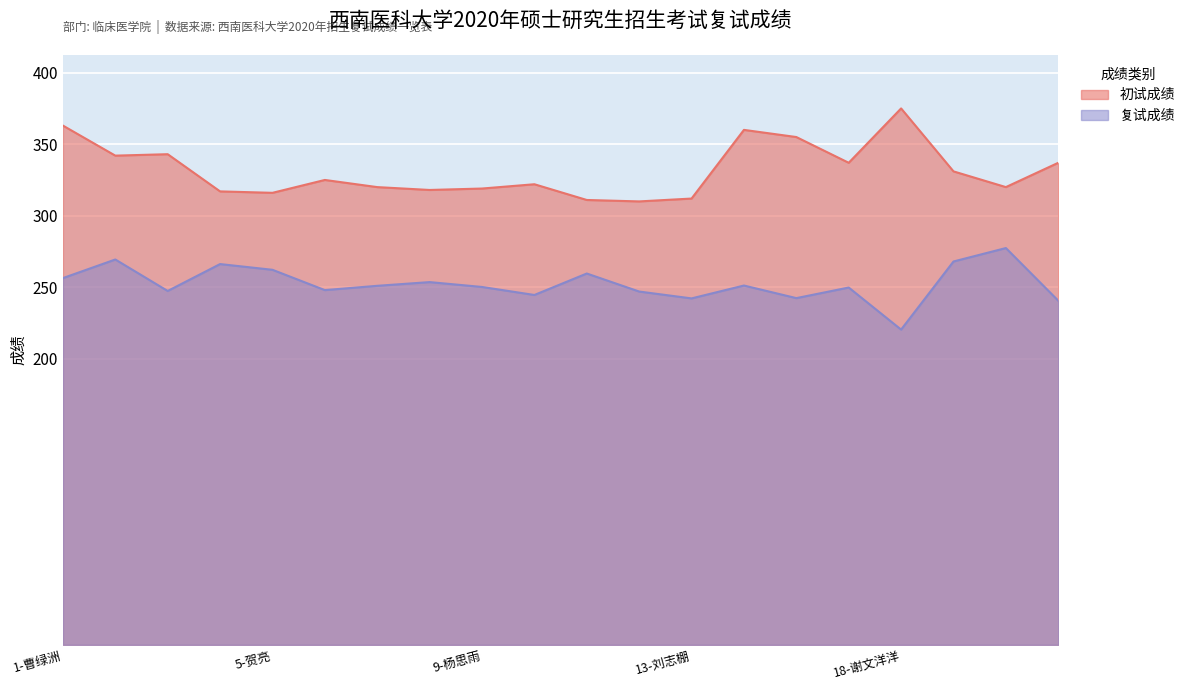

Rank the series at 5-贺亮 from lowest to highest value.

复试成绩, 初试成绩